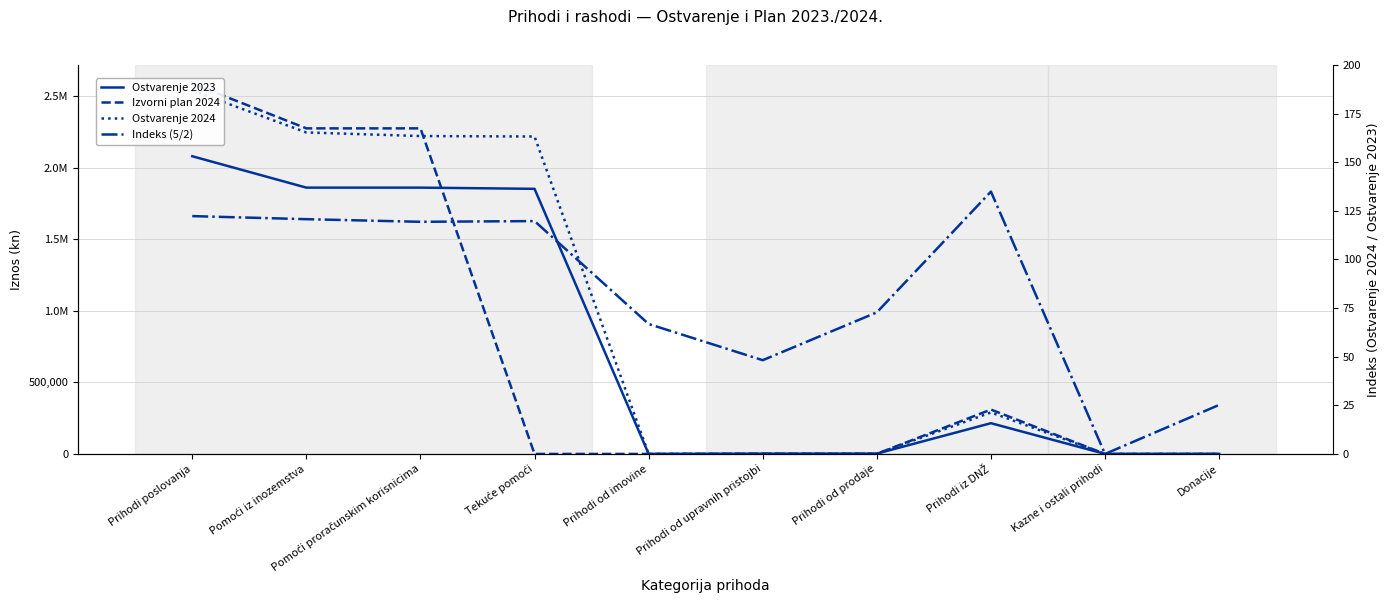

What is the difference between the maximum and minimum values in the Izvorni plan 2024 series?

2586610.0